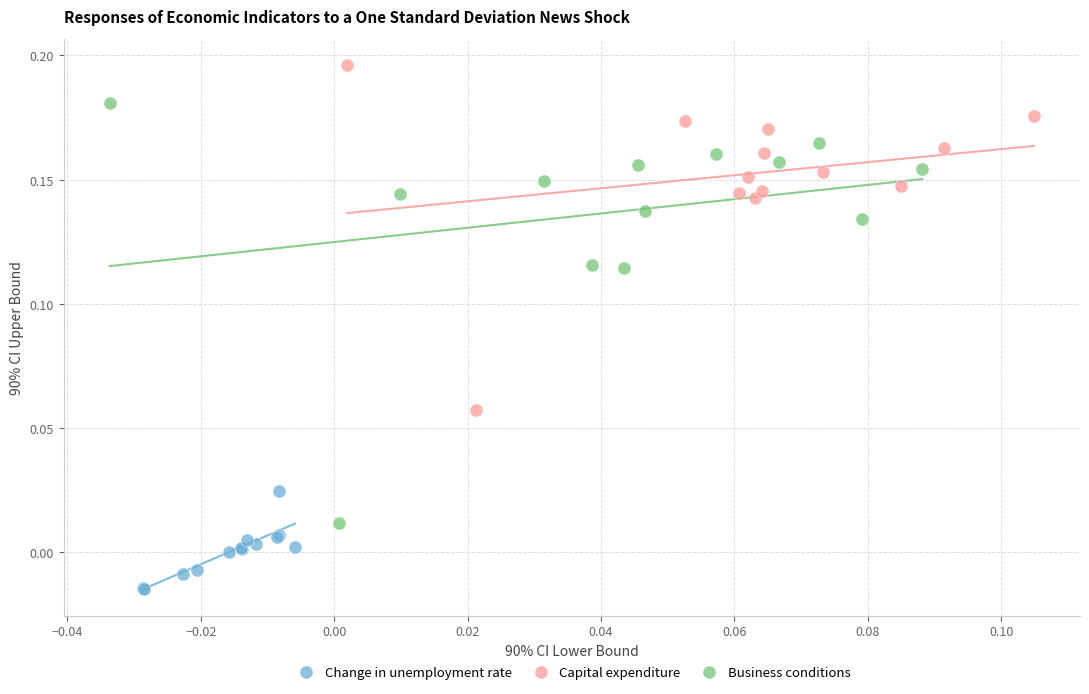

Which series has the widest spread of Y values?

Business conditions